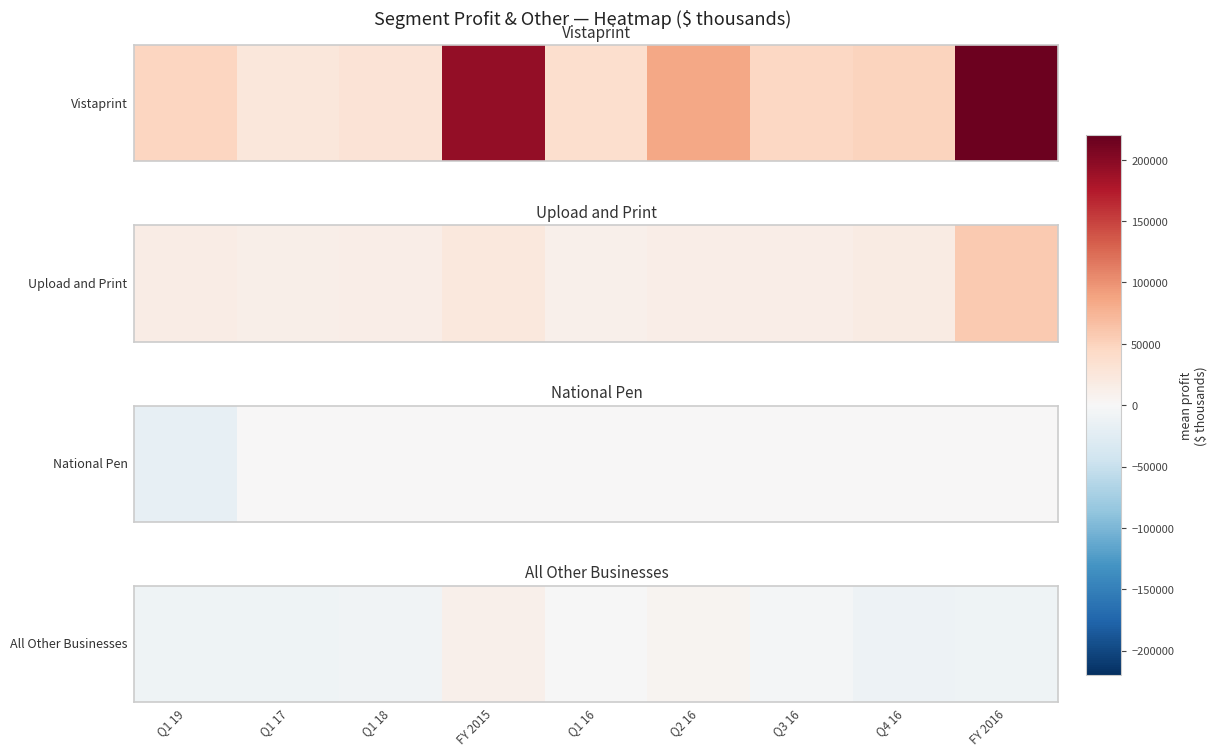

How many distinct data groups are displayed?

1